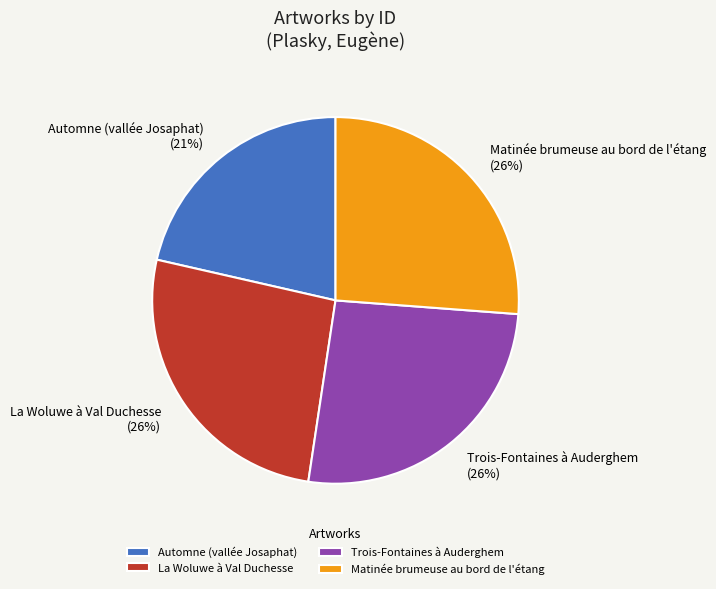

To the nearest percent, what is the difference between the largest and smallest slice percentages?

5%